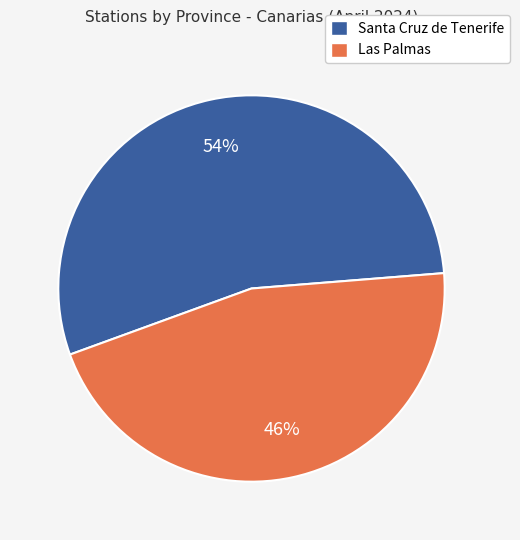

What percentage is the Santa Cruz de Tenerife slice, to the nearest percent?

54%